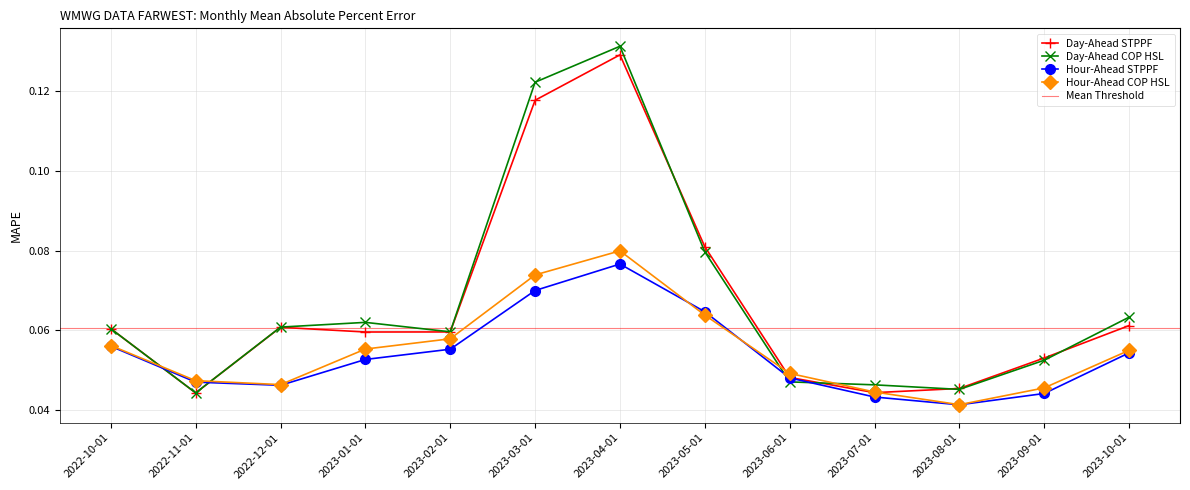

Which series ends up on top after the final intersection of Hour-Ahead STPPF and Day-Ahead STPPF?

Day-Ahead STPPF